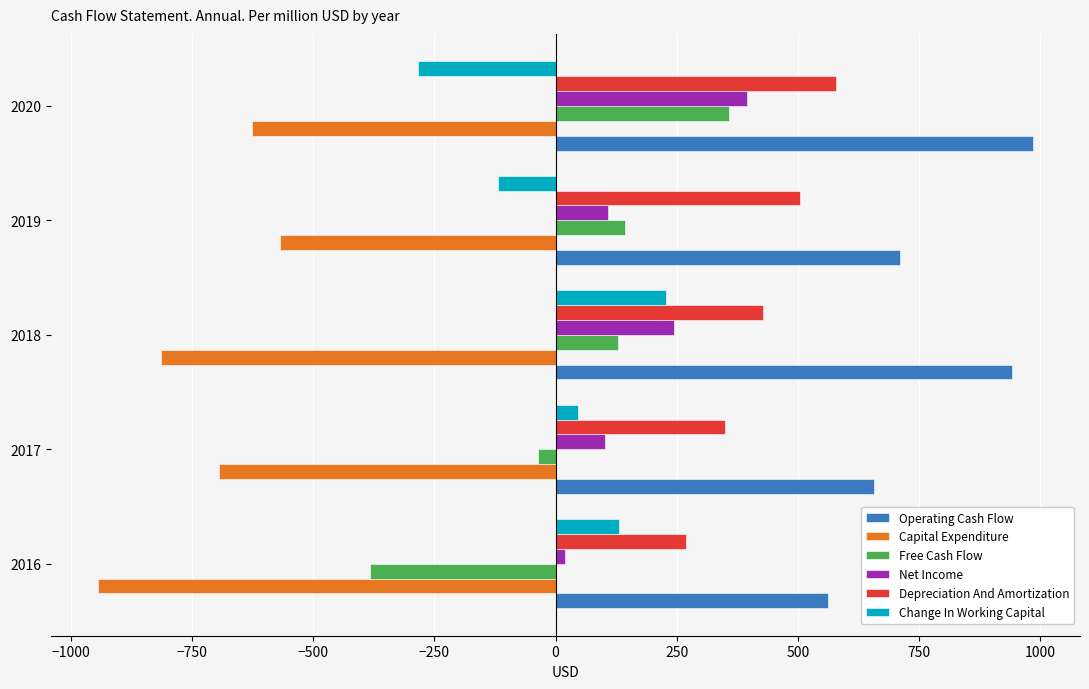

What is the sum of all Depreciation And Amortization values?

2128.6